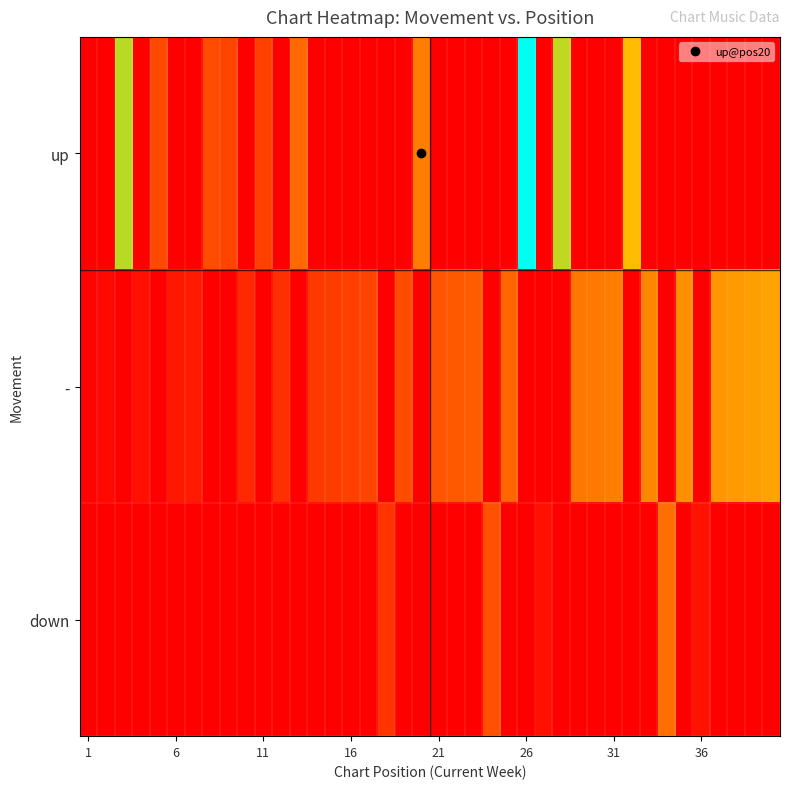

What is the greatest value displayed?

97